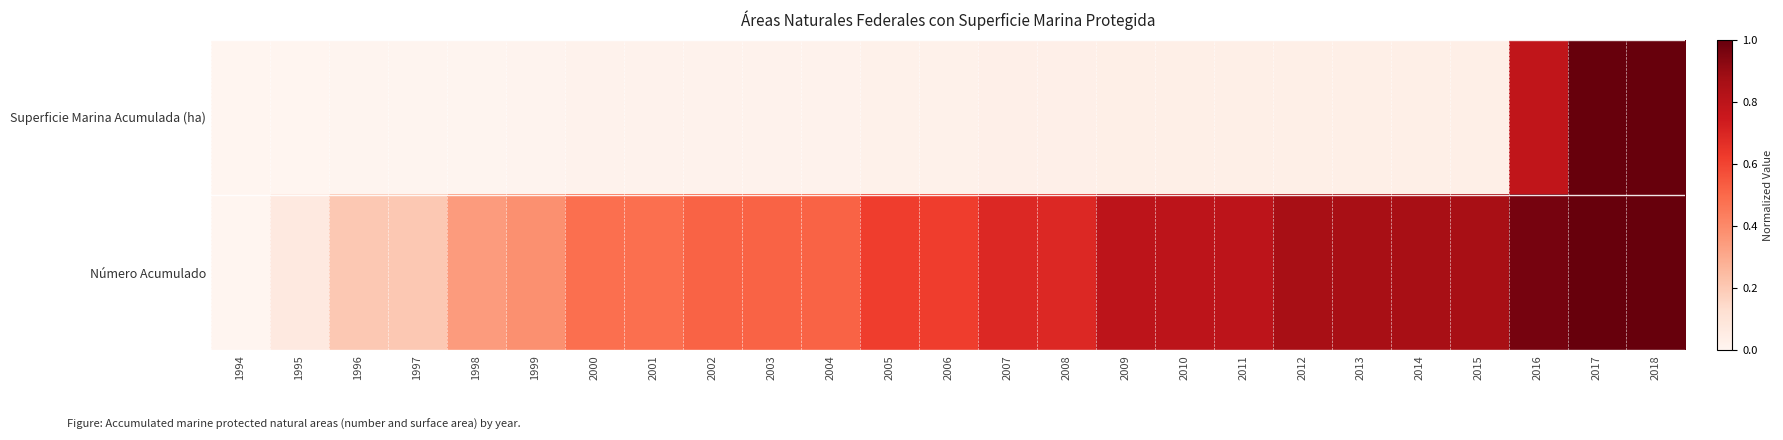

What is the maximum value shown in the chart?

1.0